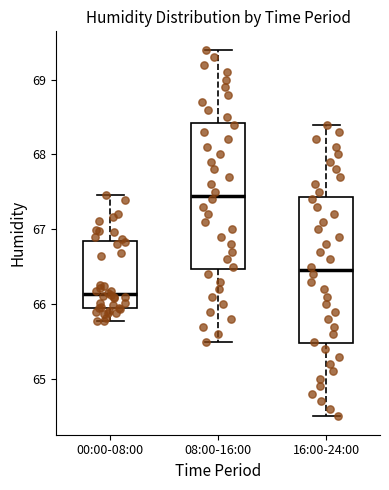

Which box has the lowest median line?

00:00-08:00